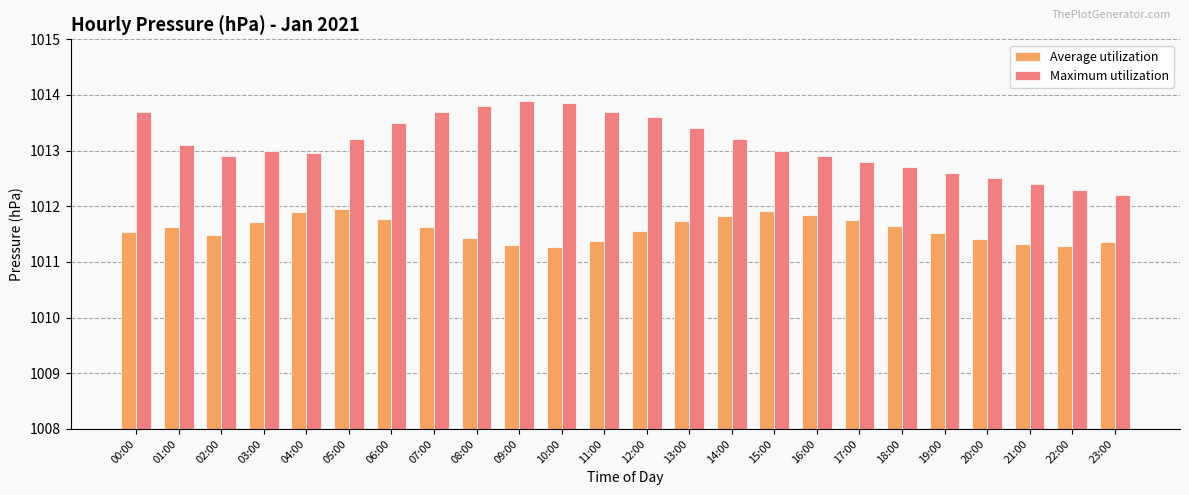

What is the sum of the Maximum utilization values at 22:00 and 03:00?

2025.3